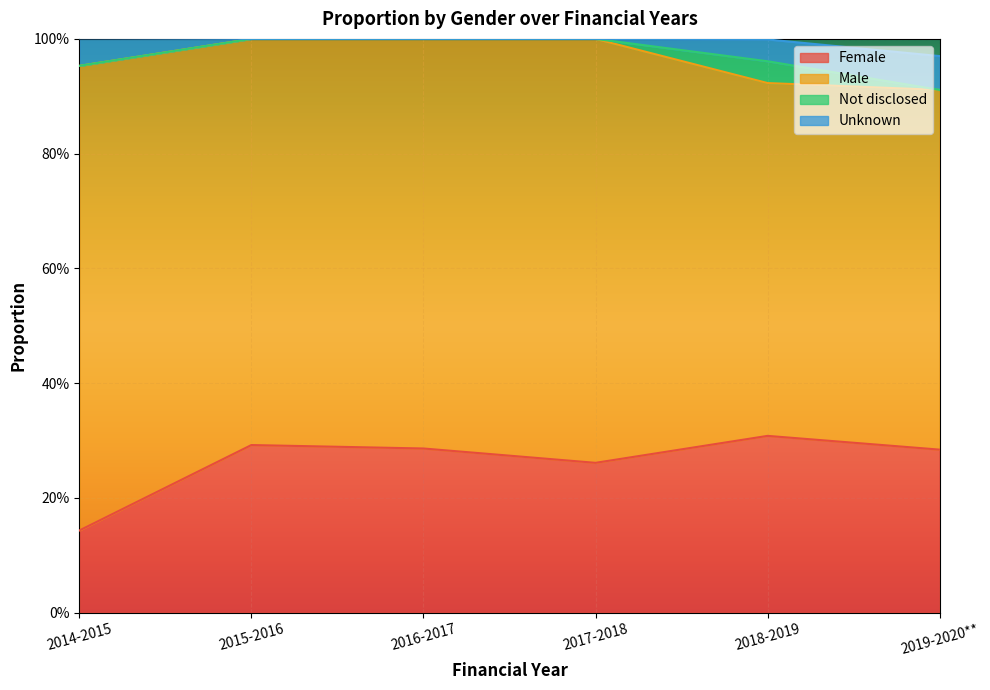

At which category does the chart reach its peak across all series?

2014-2015